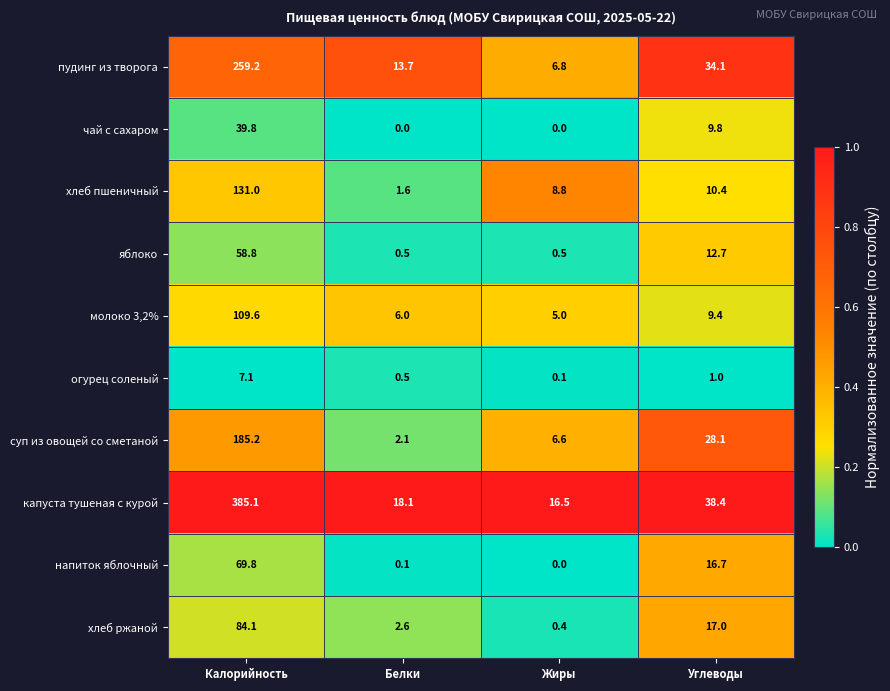

At which label does капуста тушеная с курой first exceed 38?

Калорийность